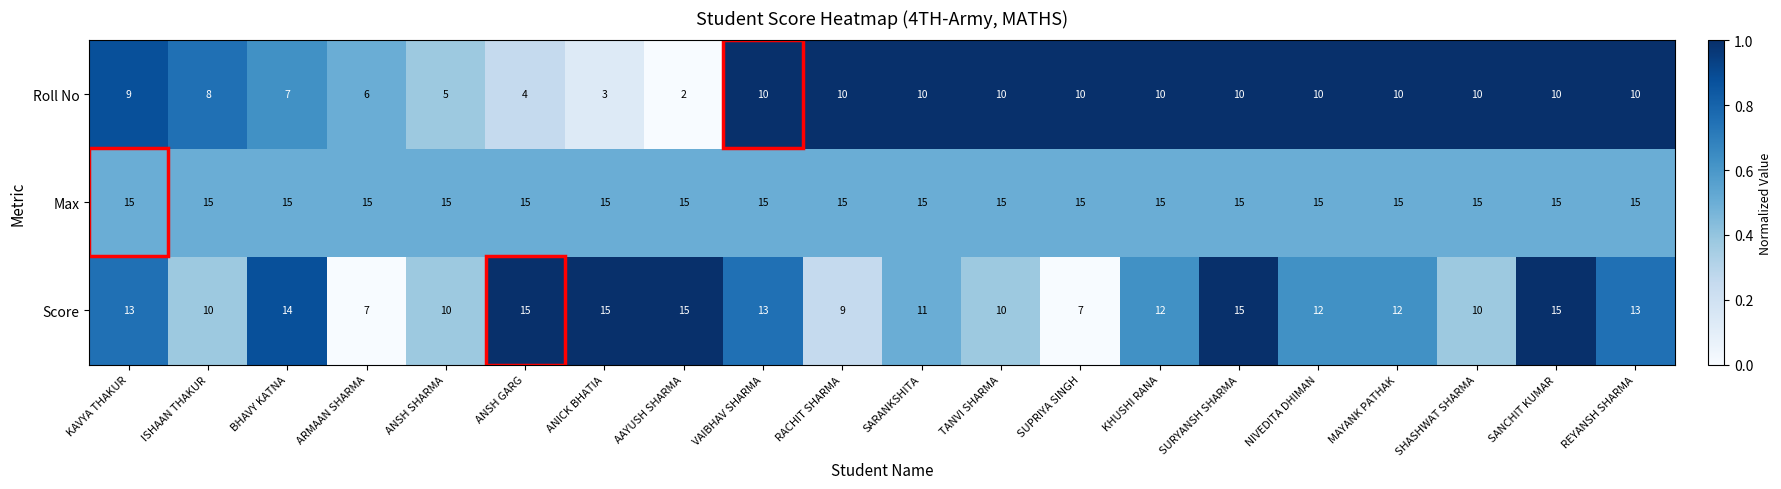

The Score series shows 14 at BHAVY KATNA. True or false?

True